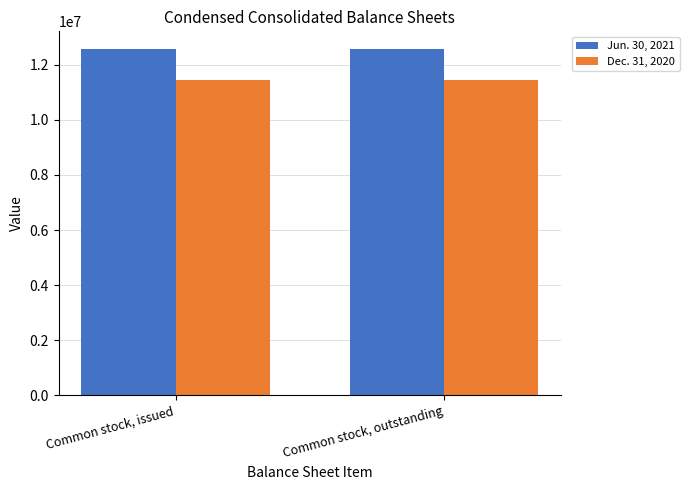

What is the value of the Dec. 31, 2020 bar at the 1st from the left?

11453465